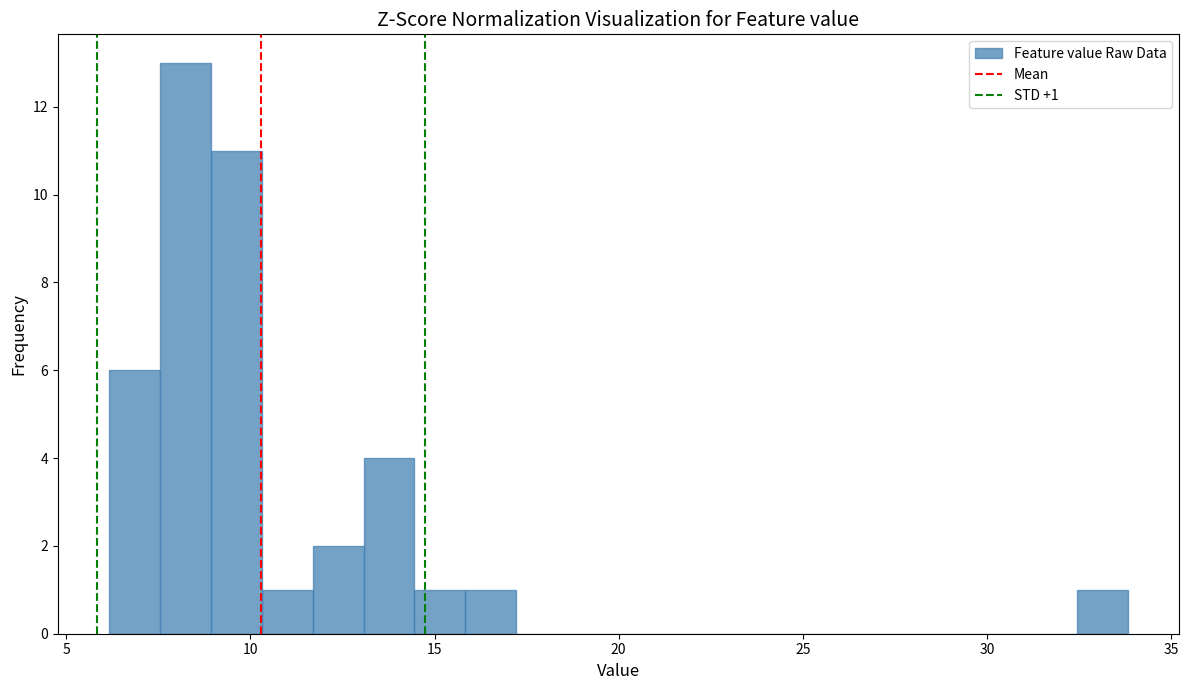

Read against the x-axis, roughly where is the centre of the tallest bar?

8.0